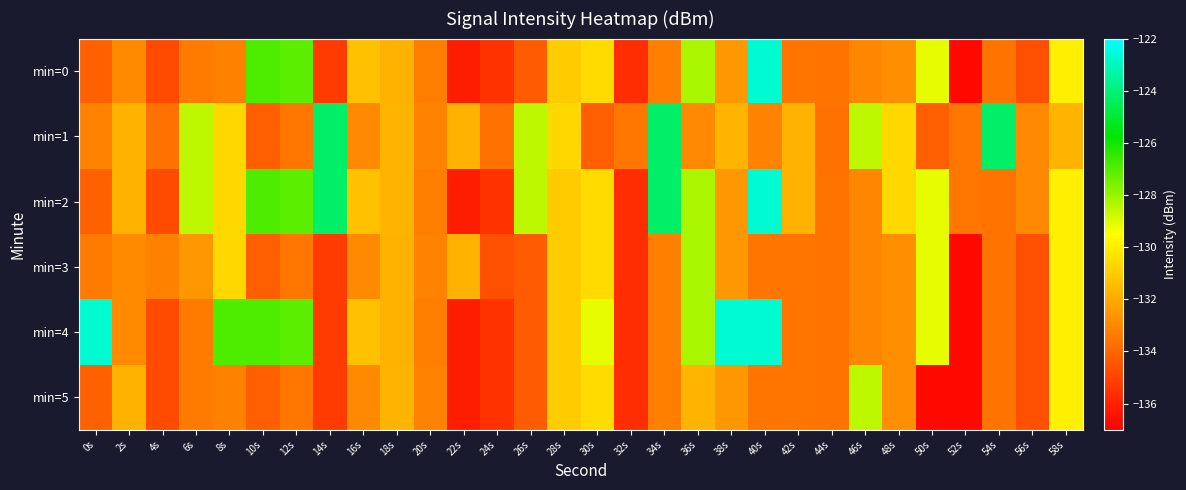

Count the number of categories in the chart.

30